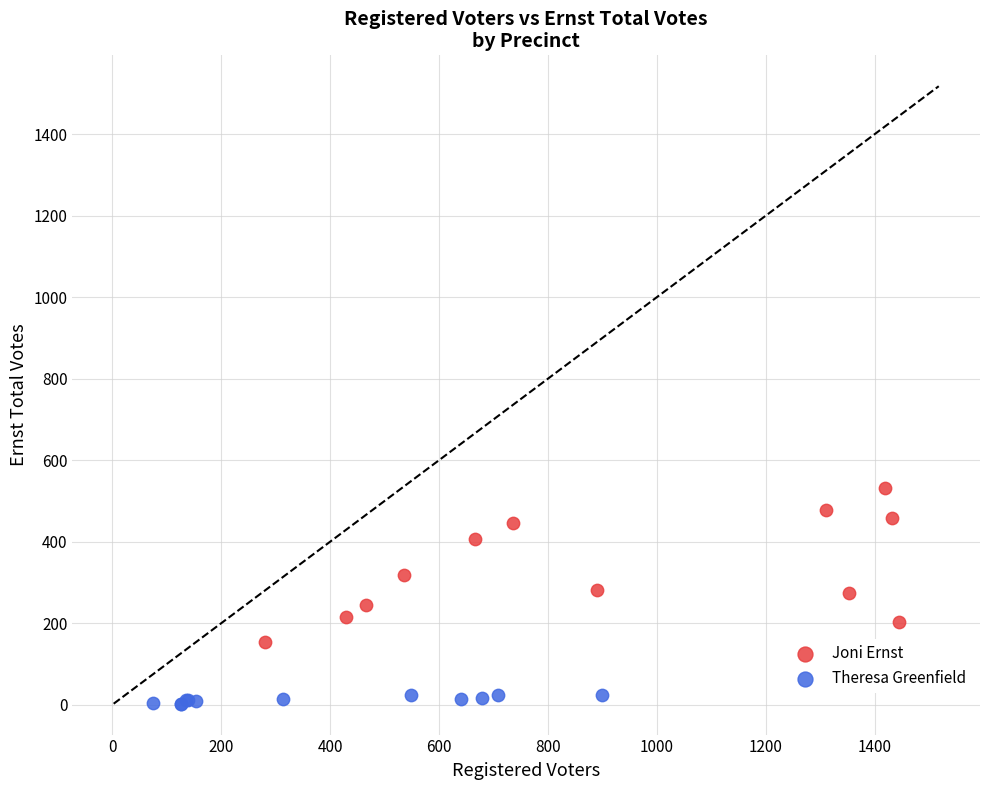

Which series reaches the minimum Y coordinate?

Theresa Greenfield